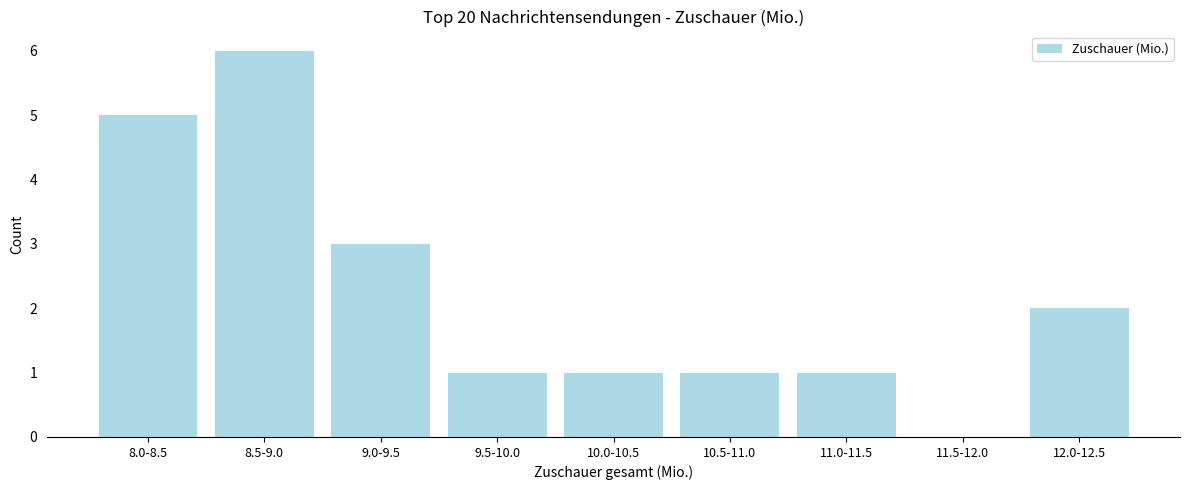

Reading left to right, transcribe all the data shown in this chart.

8.0-8.5=5	8.5-9.0=6	9.0-9.5=3	9.5-10.0=1	10.0-10.5=1	10.5-11.0=1	11.0-11.5=1	11.5-12.0=0	12.0-12.5=2